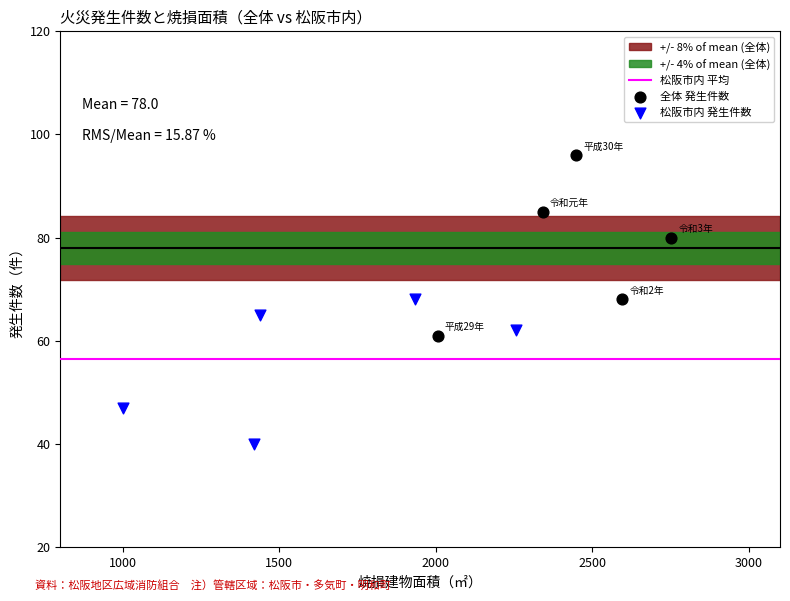

Which series reaches the maximum Y coordinate?

全体 発生件数